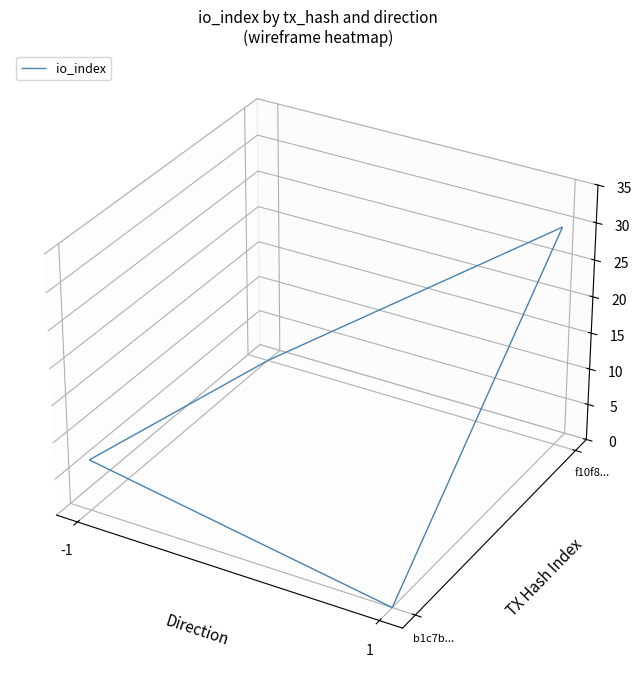

What is the approximate value of b1c7b0e6365efbb1f2dd3120a037365ebd2f2a9 at io_index?

7